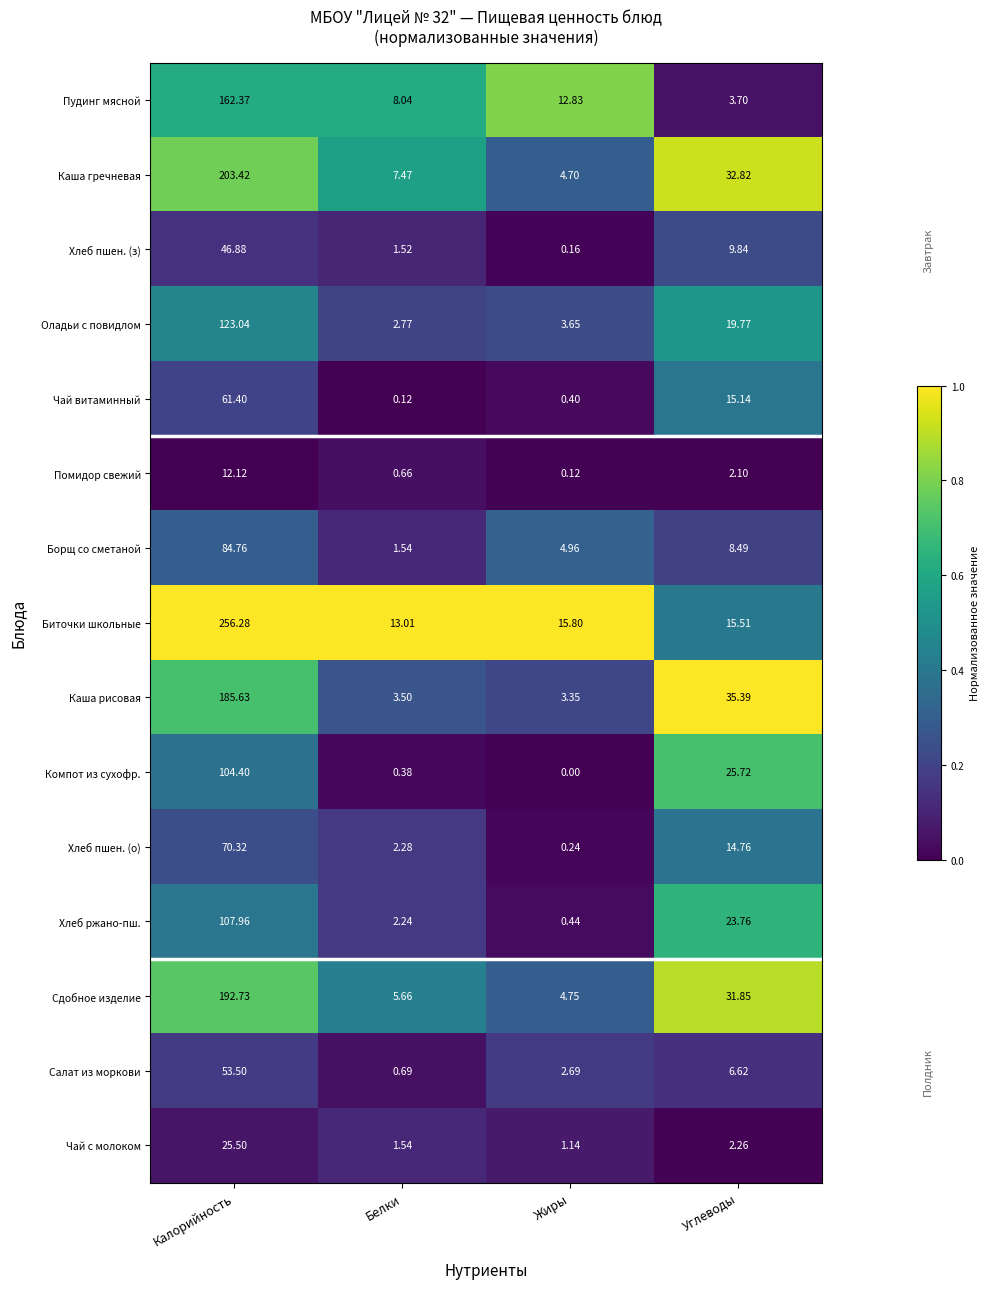

Which series has the largest range (max minus min)?

Биточки школьные